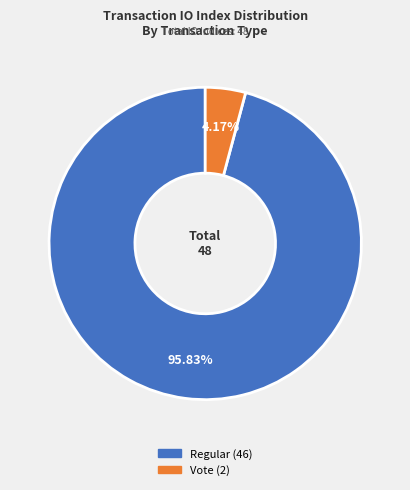

Which category has the smallest portion of the pie?

Vote